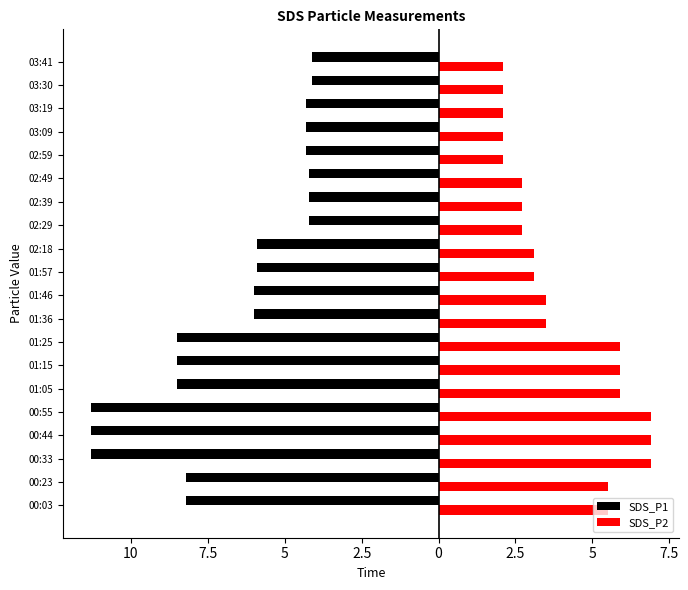

What are all the series names shown in the legend?

SDS_P1, SDS_P2